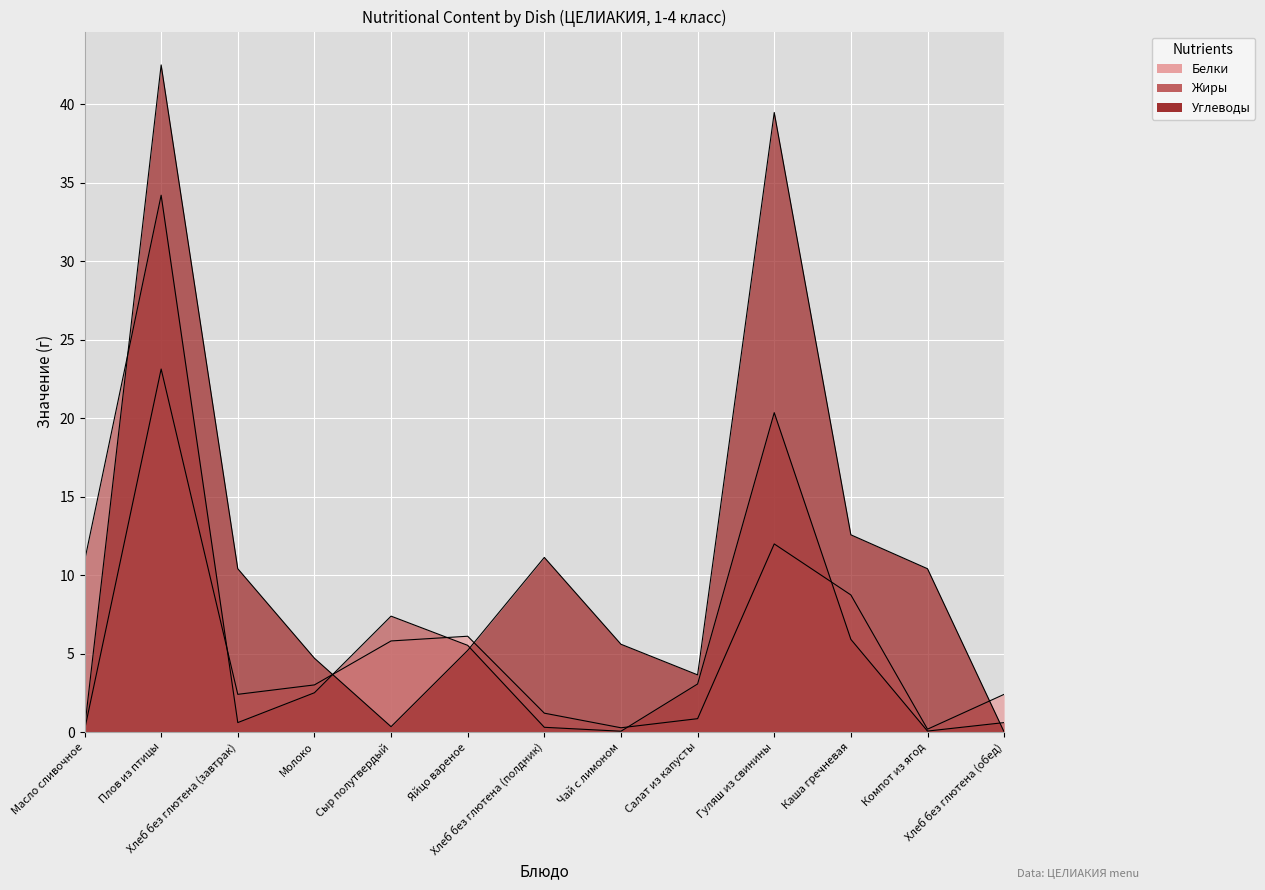

What are all the series names shown in the legend?

Белки, Жиры, Углеводы